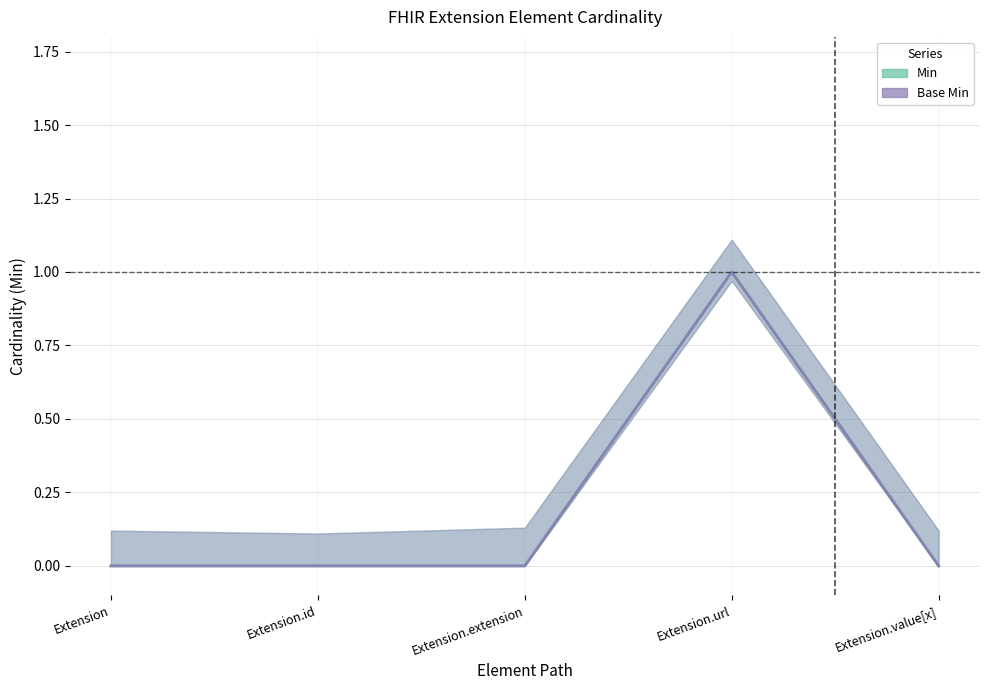

List the labels in order of Base Min value, largest first.

Extension.url, Extension, Extension.id, Extension.extension, Extension.value[x]